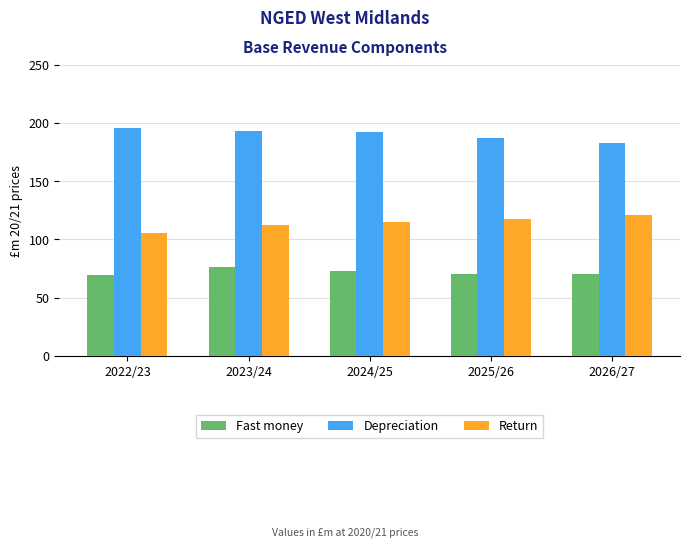

How many bars are there in each group?

3